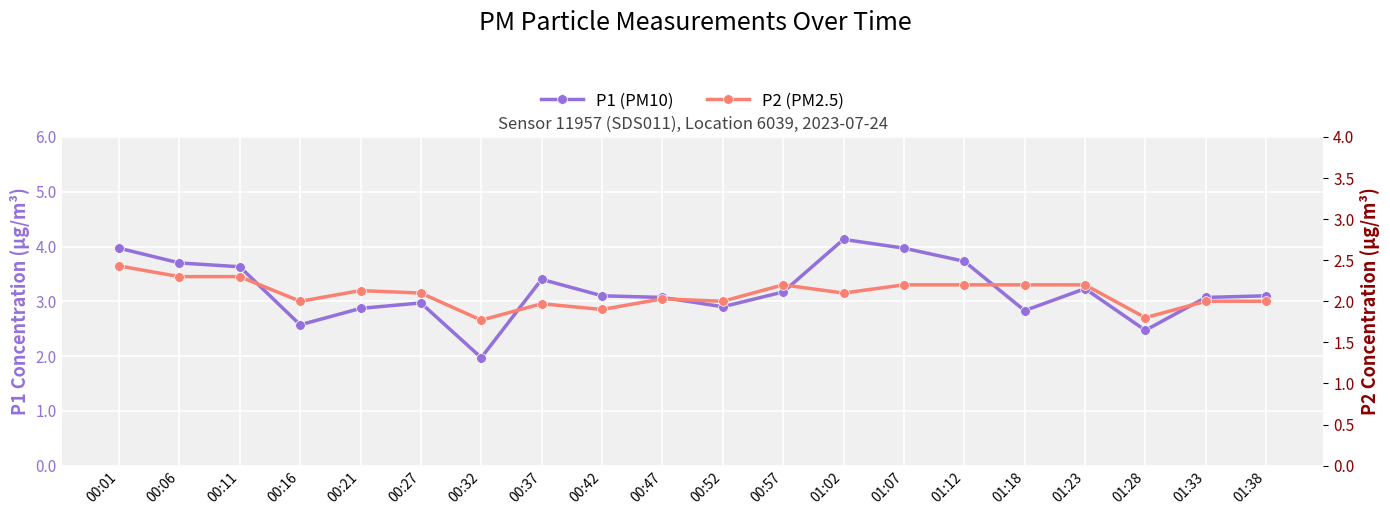

At 00:27, list the series in order from smallest to largest.

P2 (PM2.5), P1 (PM10)